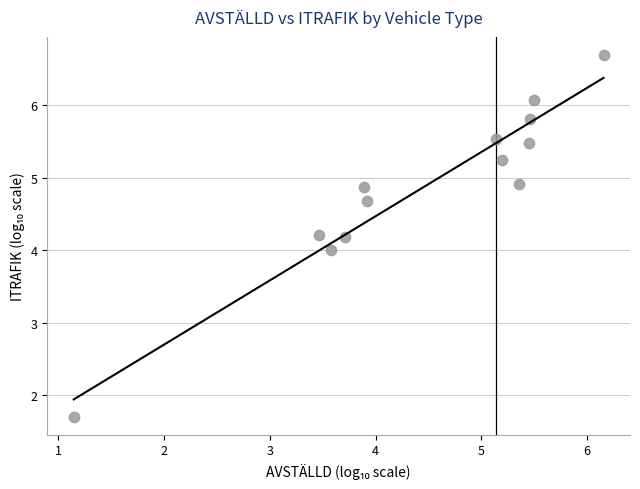

What is the range of X values (max minus min)?

5.0